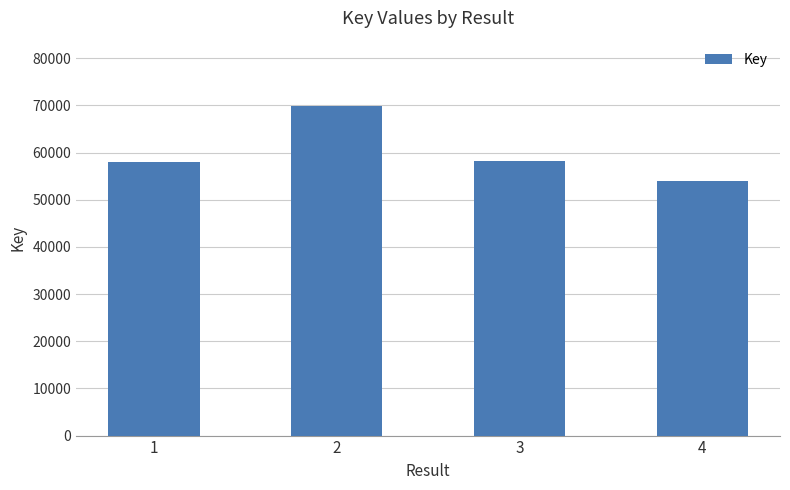

What is the ratio of the value at 1 to the value at 3?

1.0